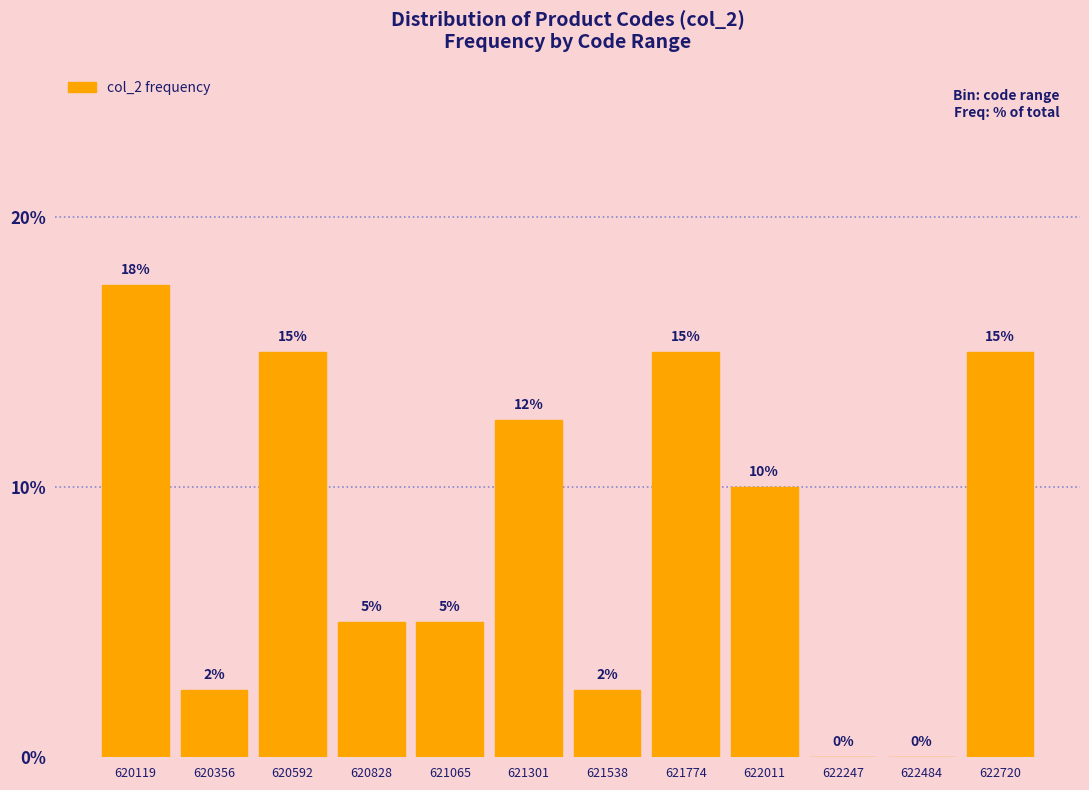

At which category does the chart reach its peak across all series?

620119